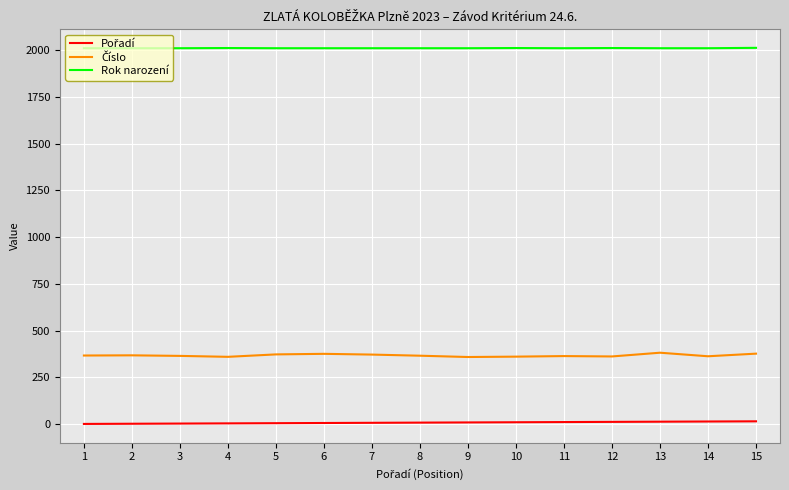

The value of Rok narození at 15 is 729. True or false?

False